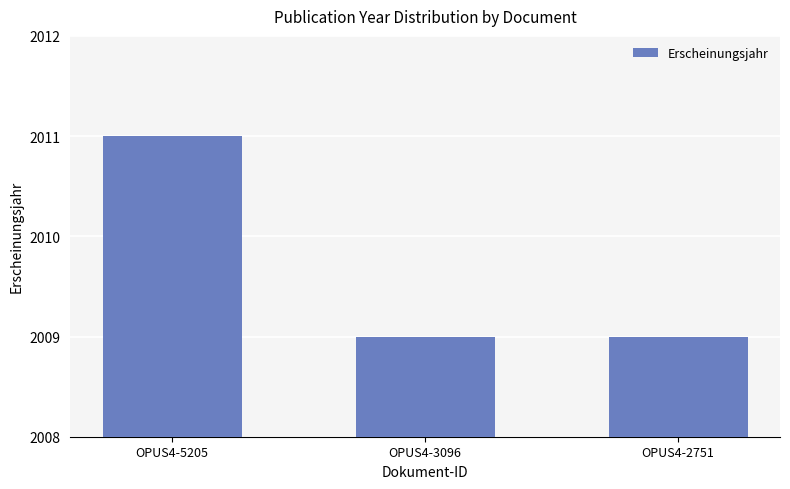

What is the value of the 2nd bar from the left?

2009